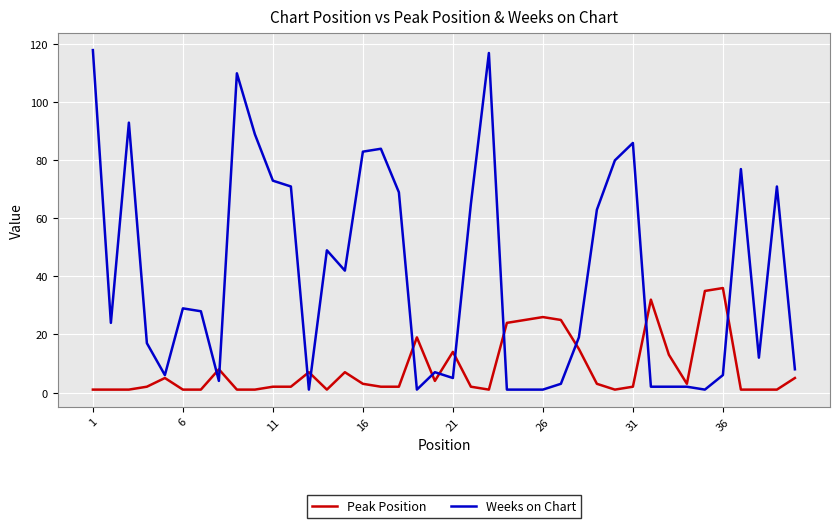

How many series are shown in this chart?

2